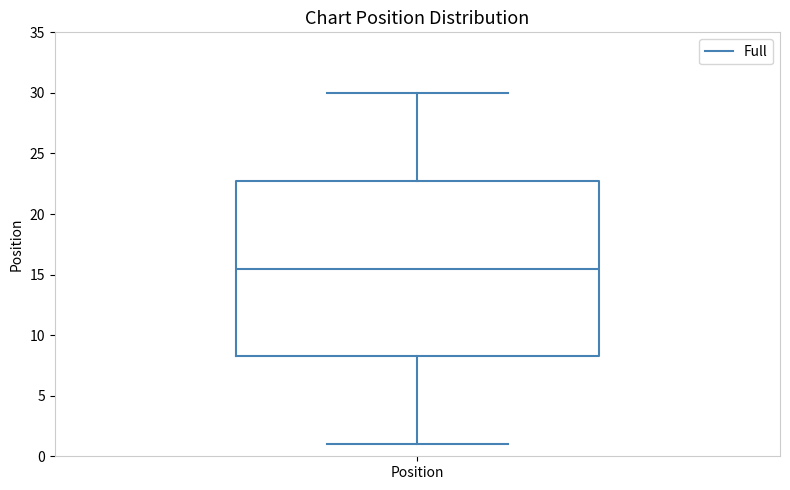

Transcribe this box plot: give where the median line is, the range the box spans, and where the two whiskers end, as read against the y-axis. The values are not printed on the chart, so give them approximately, as read against the axis.

median 15.5, box 8.5 to 23.0, whiskers 1.0 to 30.0